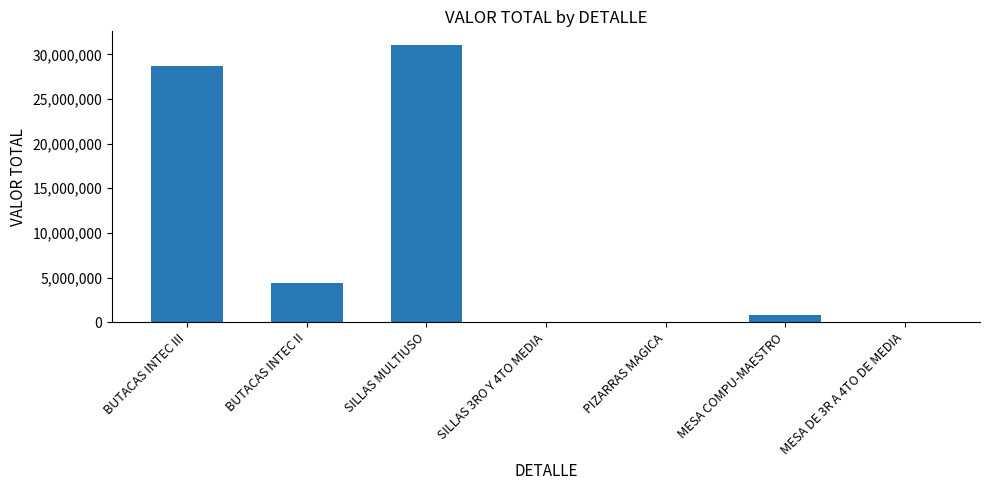

How many distinct data groups are displayed?

1